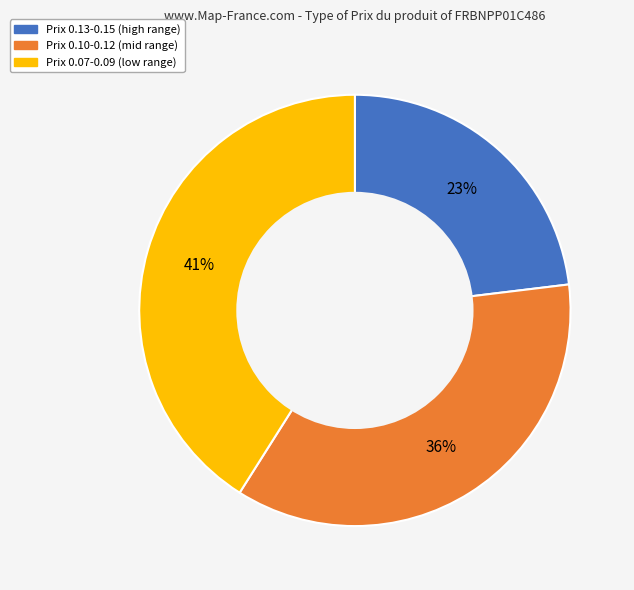

To the nearest percent, what is the average slice percentage?

33%